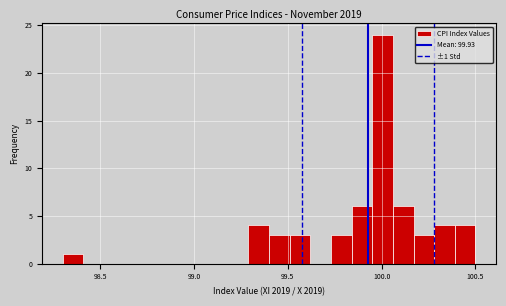

Read against the x-axis, roughly where is the centre of the tallest bar?

100.00